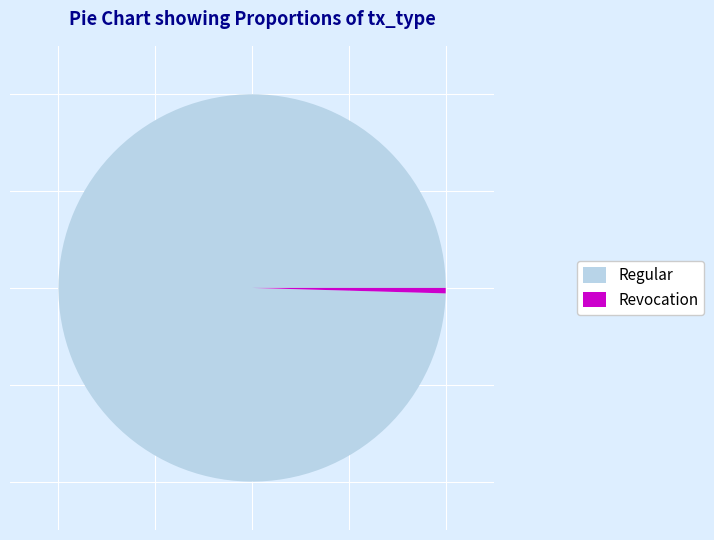

Rank the categories by value from highest to lowest.

Regular, Revocation